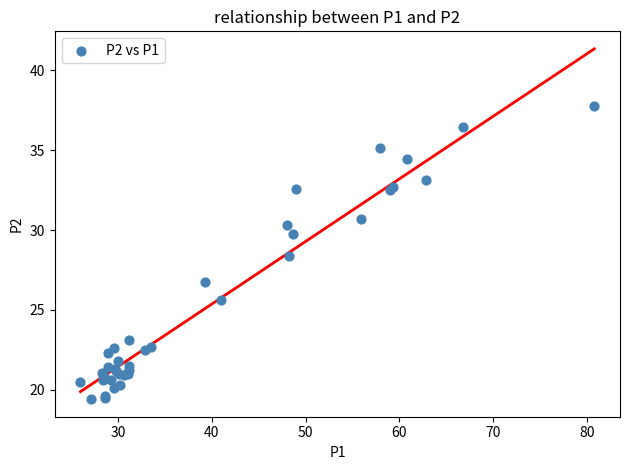

What Y value in the scatter plot is closest to 28?

28.4